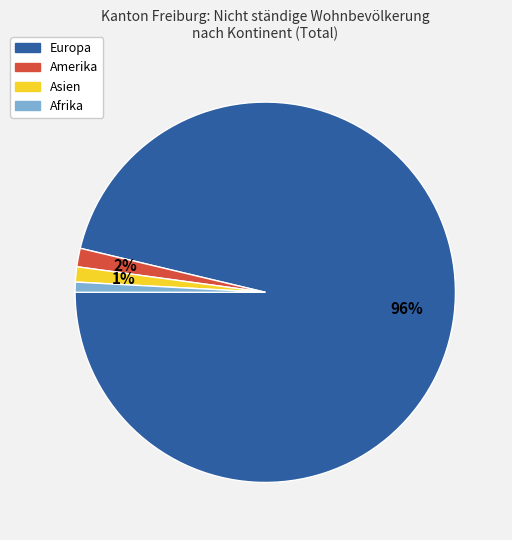

What is the ratio of the value at Afrika to the value at Amerika?

0.5